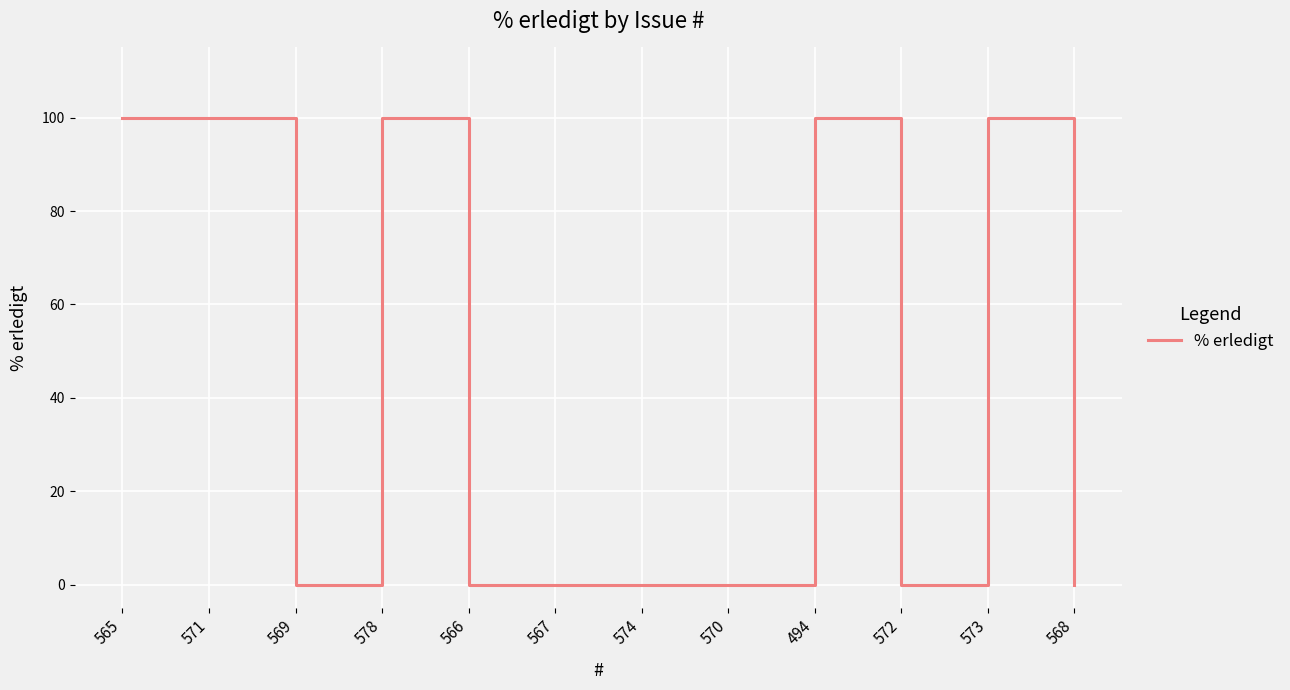

The value at 569 is 0. True or false?

True